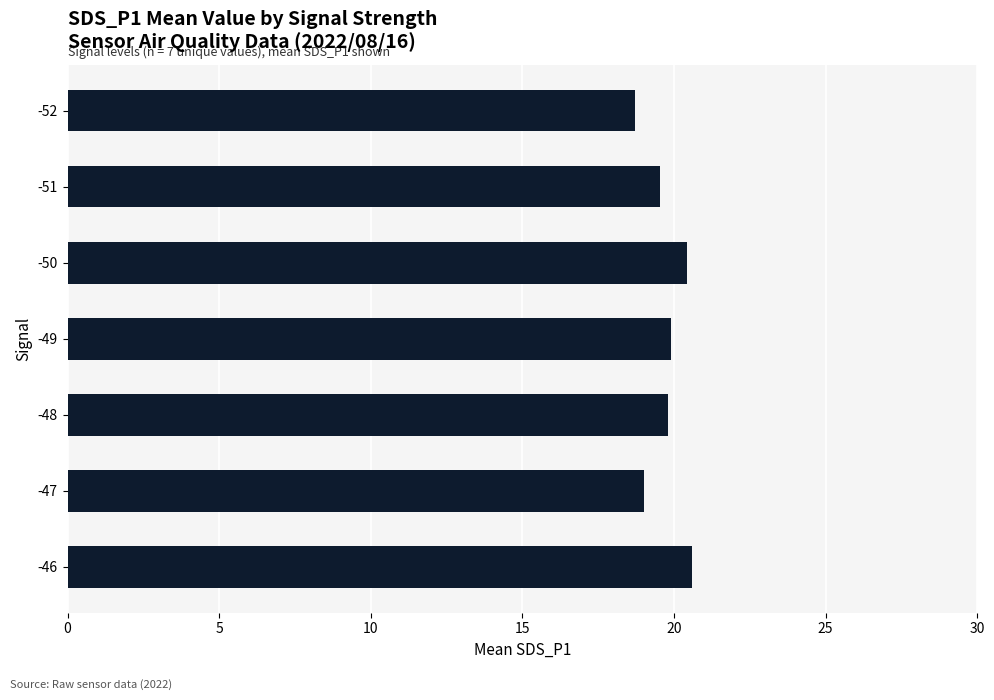

What is the difference between the maximum and minimum values?

1.9